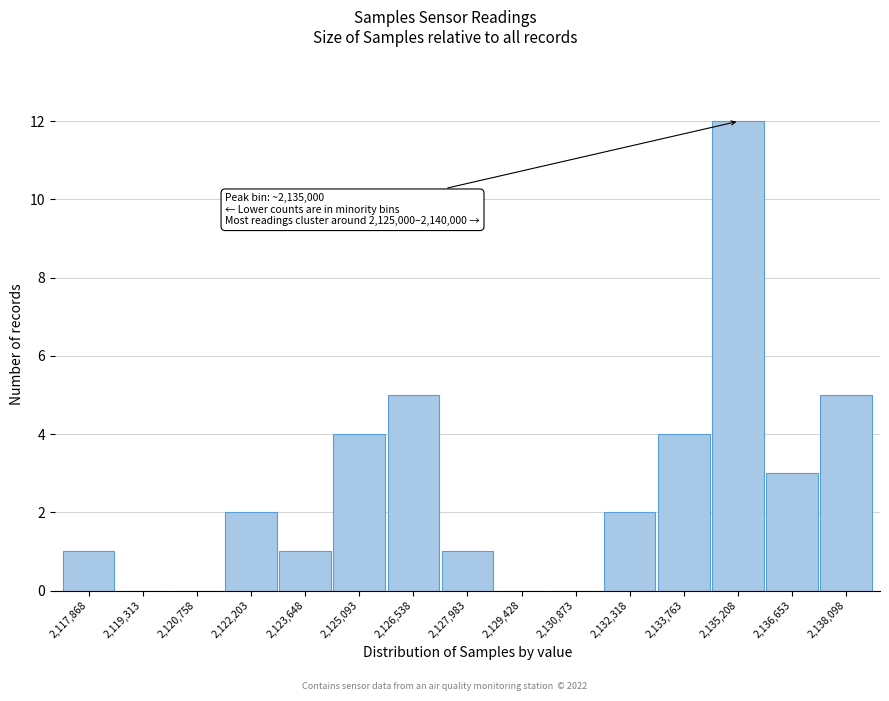

Reading left to right, what are all the values shown in this chart?

2,117,868=1	2,119,313=0	2,120,758=0	2,122,203=2	2,123,648=1	2,125,093=4	2,126,538=5	2,127,983=1	2,129,428=0	2,130,873=0	2,132,318=2	2,133,763=4	2,135,208=12	2,136,653=3	2,138,098=5